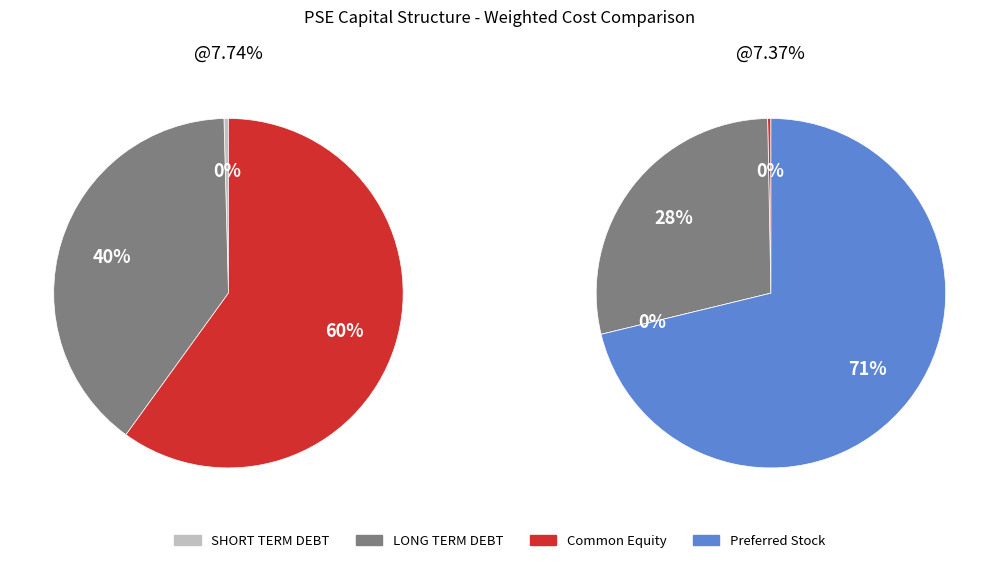

How many segments does this pie chart have?

3